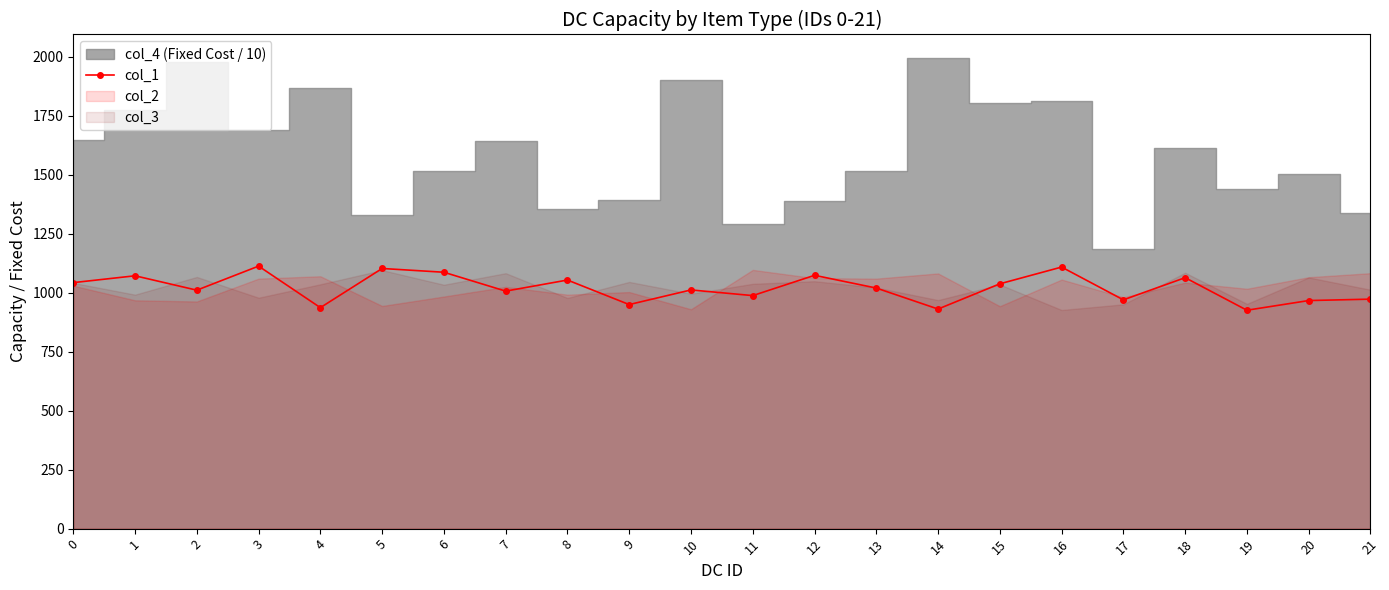

What is the approximate value at 9?

950